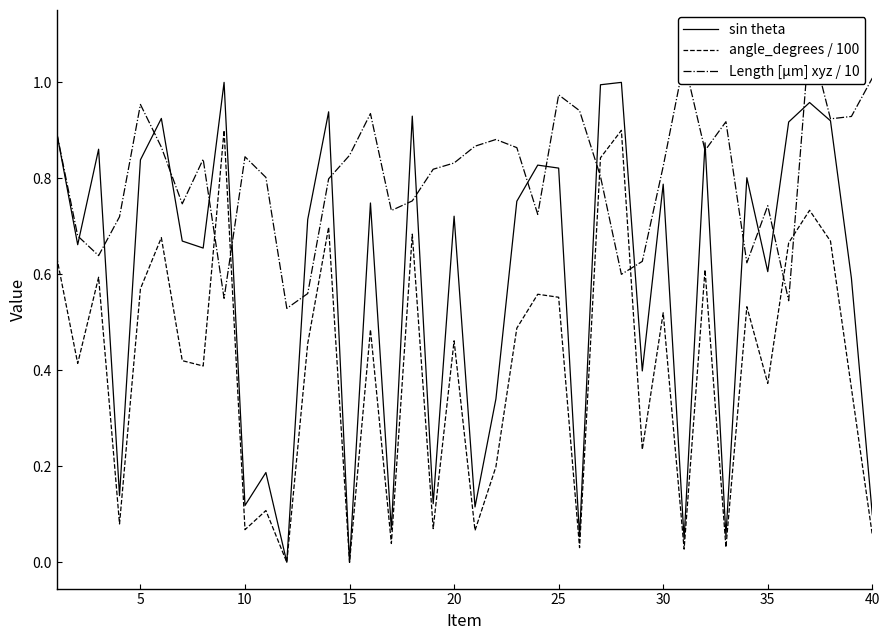

What is the difference between the maximum and second lowest values in the angle_degrees / 100 series?

0.9